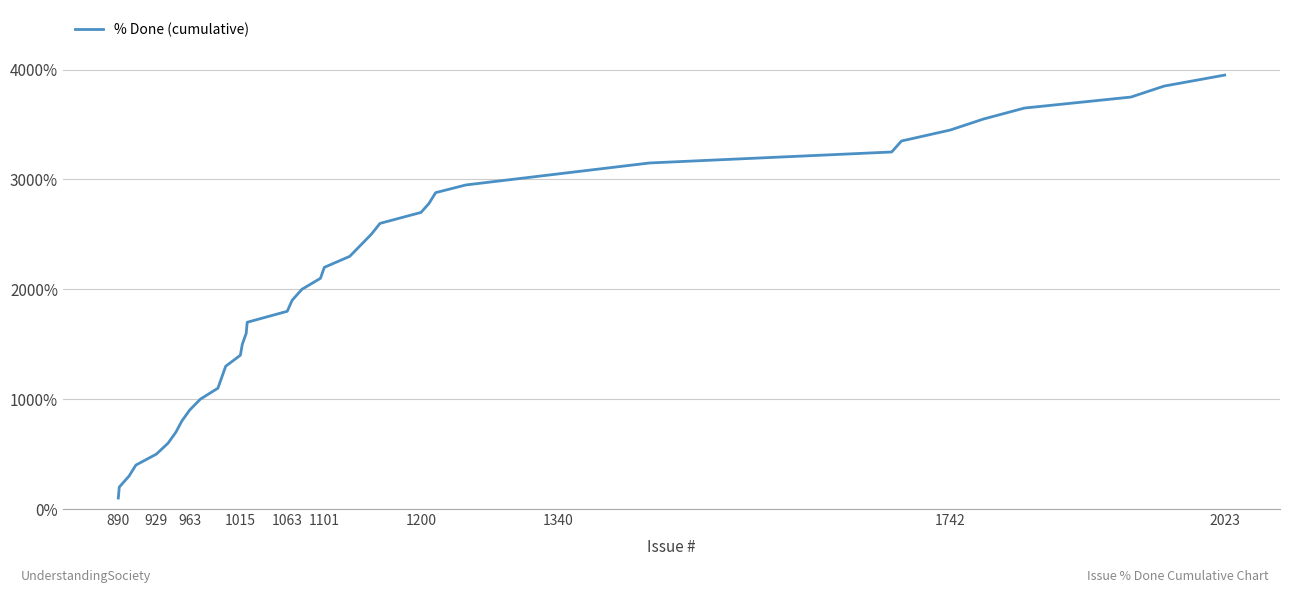

True or false: there are more than 0 points higher than both neighbors.

False